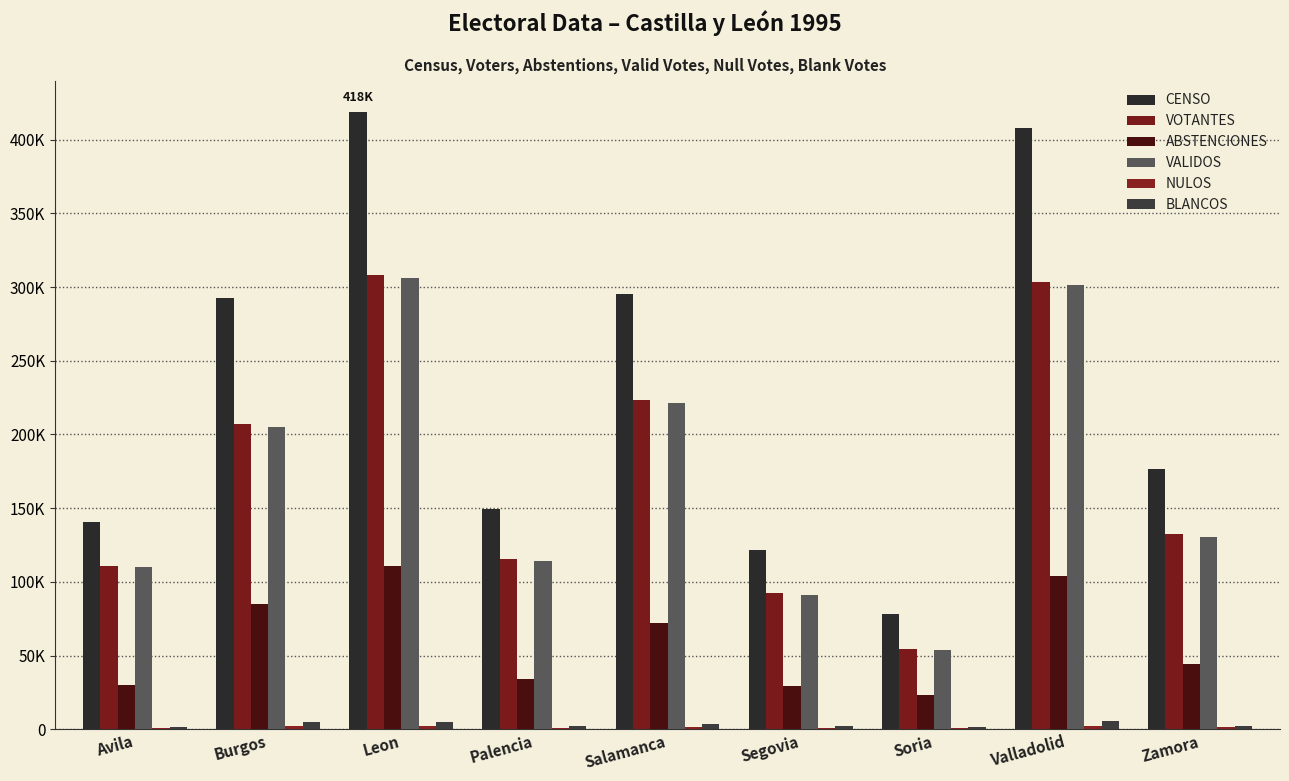

Read the ABSTENCIONES value at Salamanca, to the nearest 50.

72150